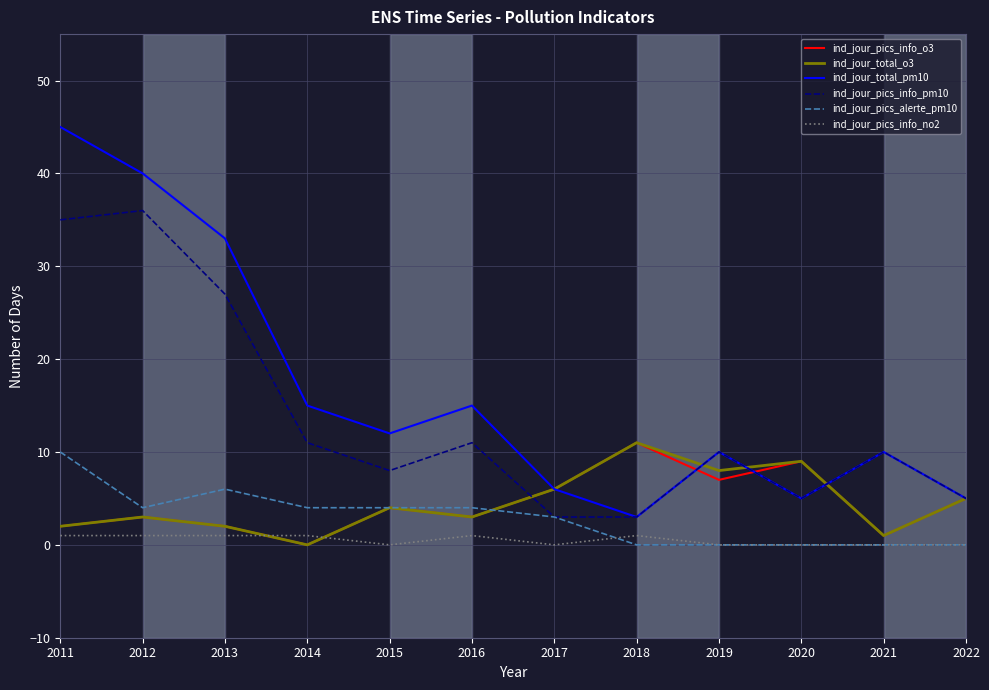

True or false: ind_jour_pics_info_pm10 and ind_jour_pics_info_no2 intersect in this chart.

False